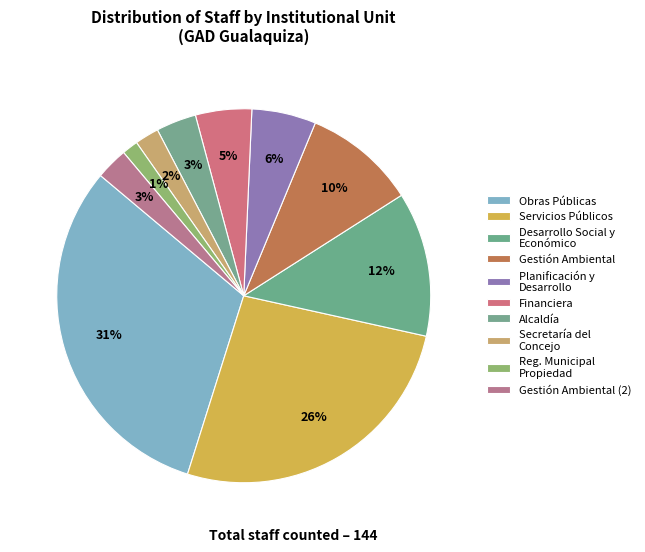

To the nearest percent, what is the difference between the largest and smallest slice percentages?

30%